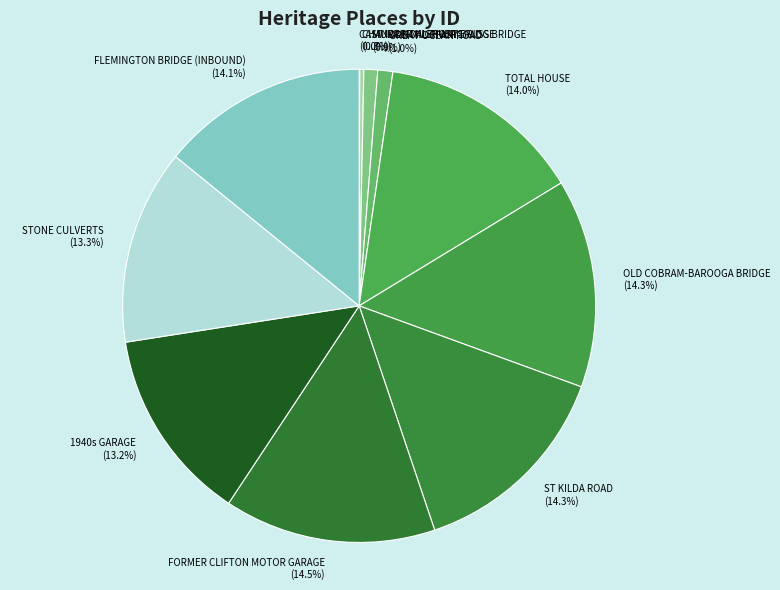

Does ST KILDA ROAD account for over 50% of the chart?

No